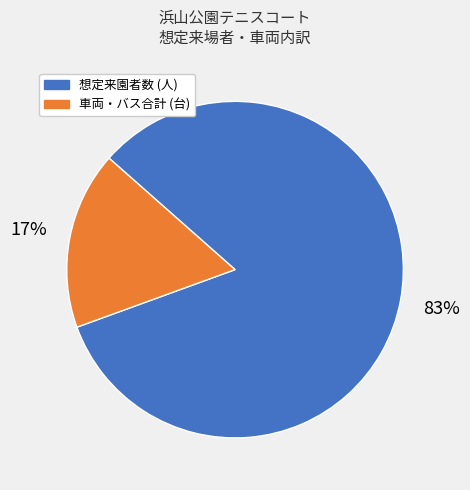

What is the largest slice in the pie chart?

想定来園者数 (人)